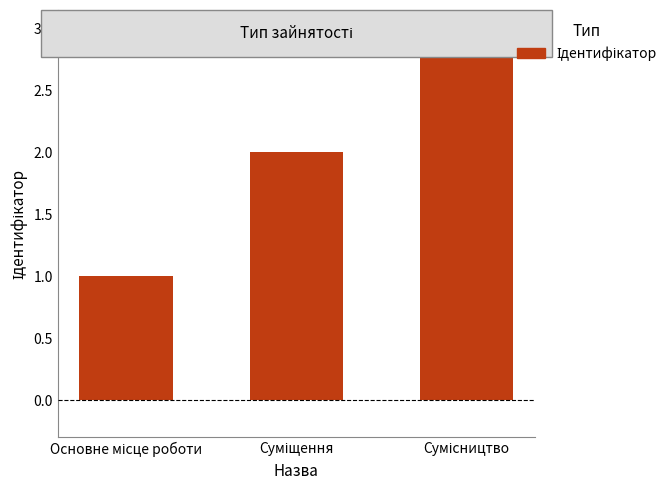

What is the maximum value shown in the chart?

3